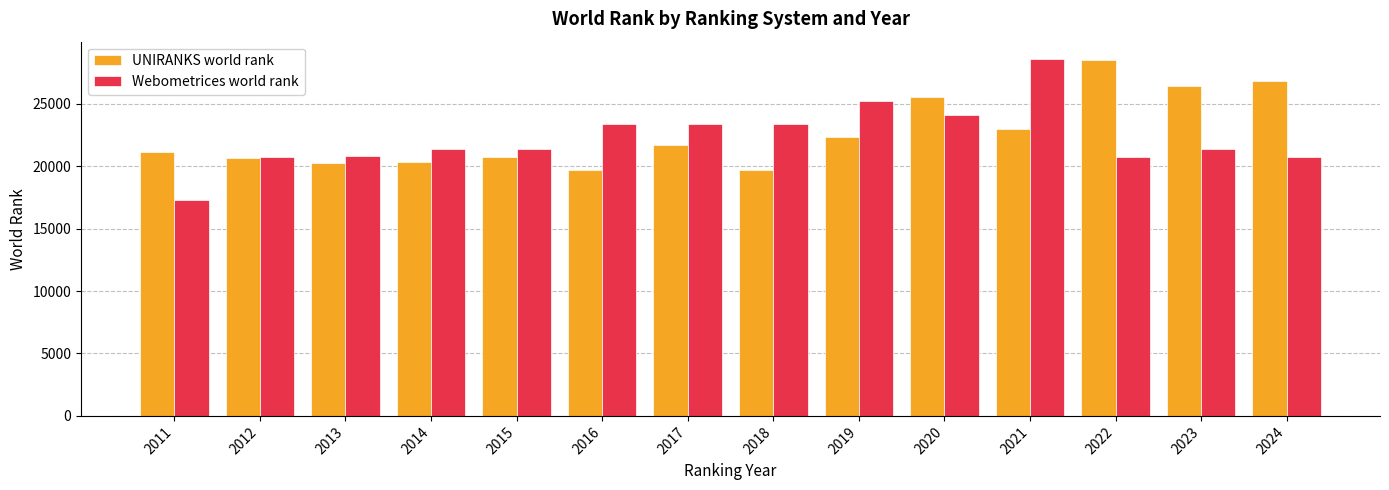

What is the difference between the highest and lowest values at 2018?

3638